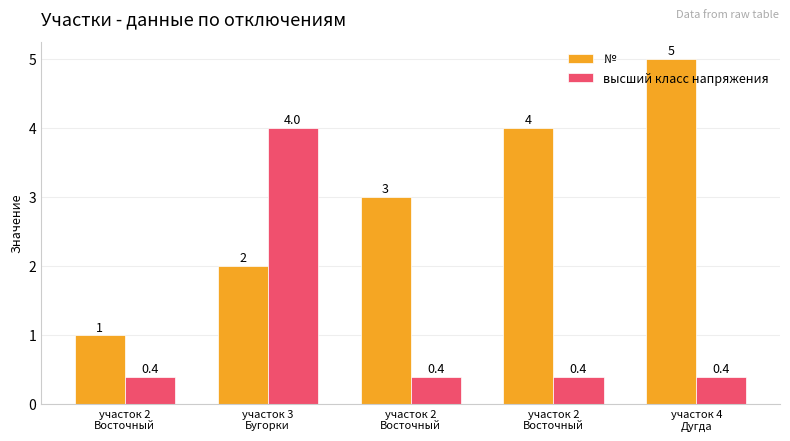

Which category has the lowest value in the высший класс напряжения series?

участок 2
Восточный